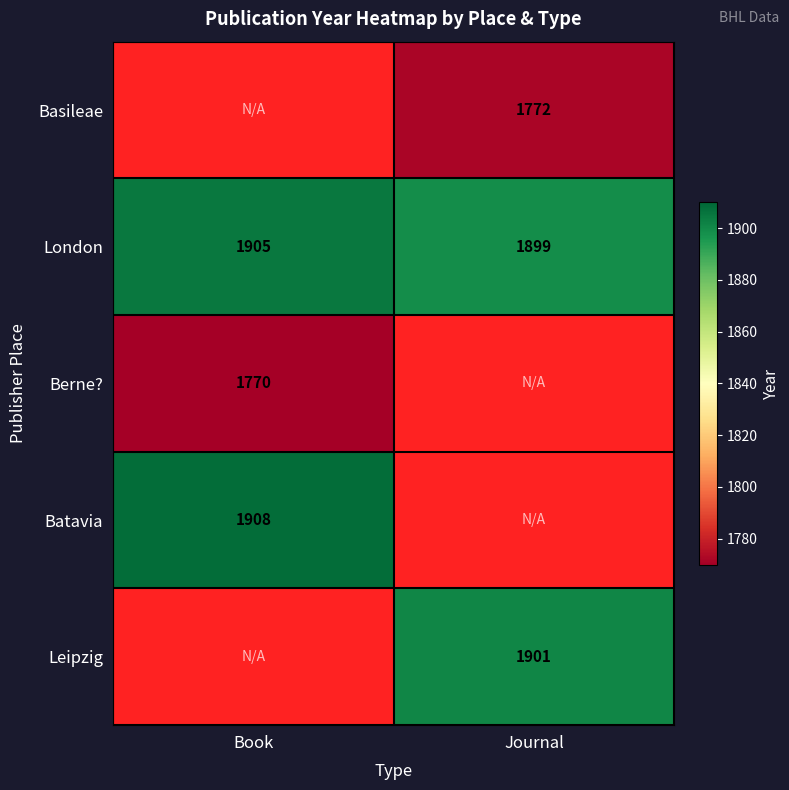

What is the sum of the London values at Journal and Book?

3804